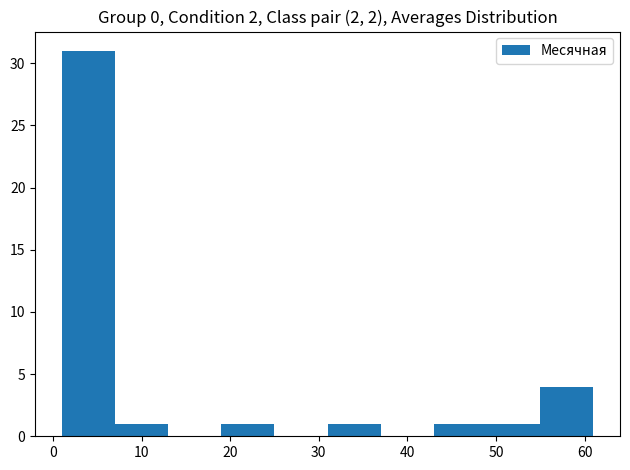

Over which range of the x-axis is the bar tallest?

1 to 7